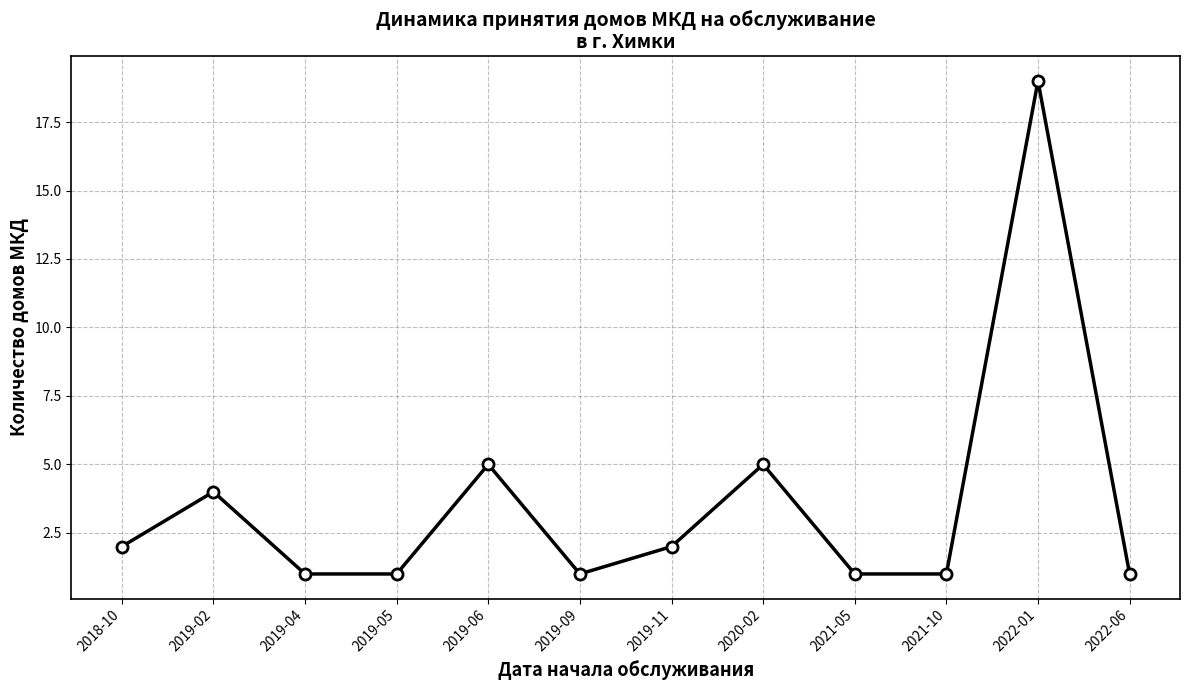

What is the change in value from 2018-10 to 2022-01?

+17